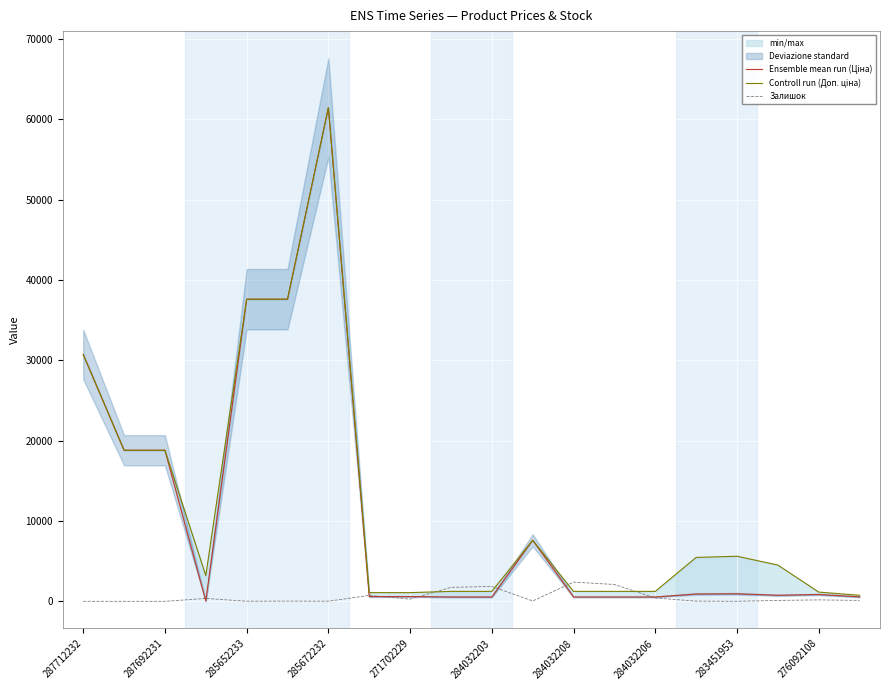

What is the average value of the Ensemble mean run (Ціна) series?

11021.6